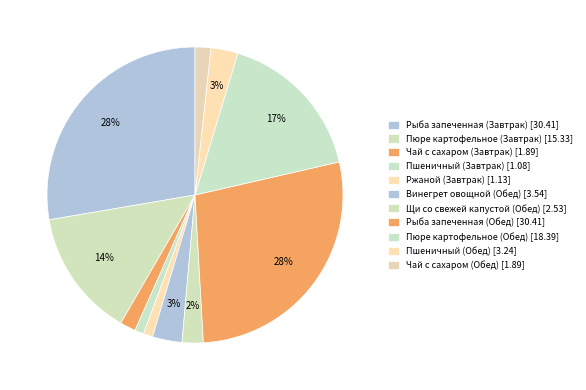

What portion of the pie excludes Пшеничный (Обед)?

97.1%